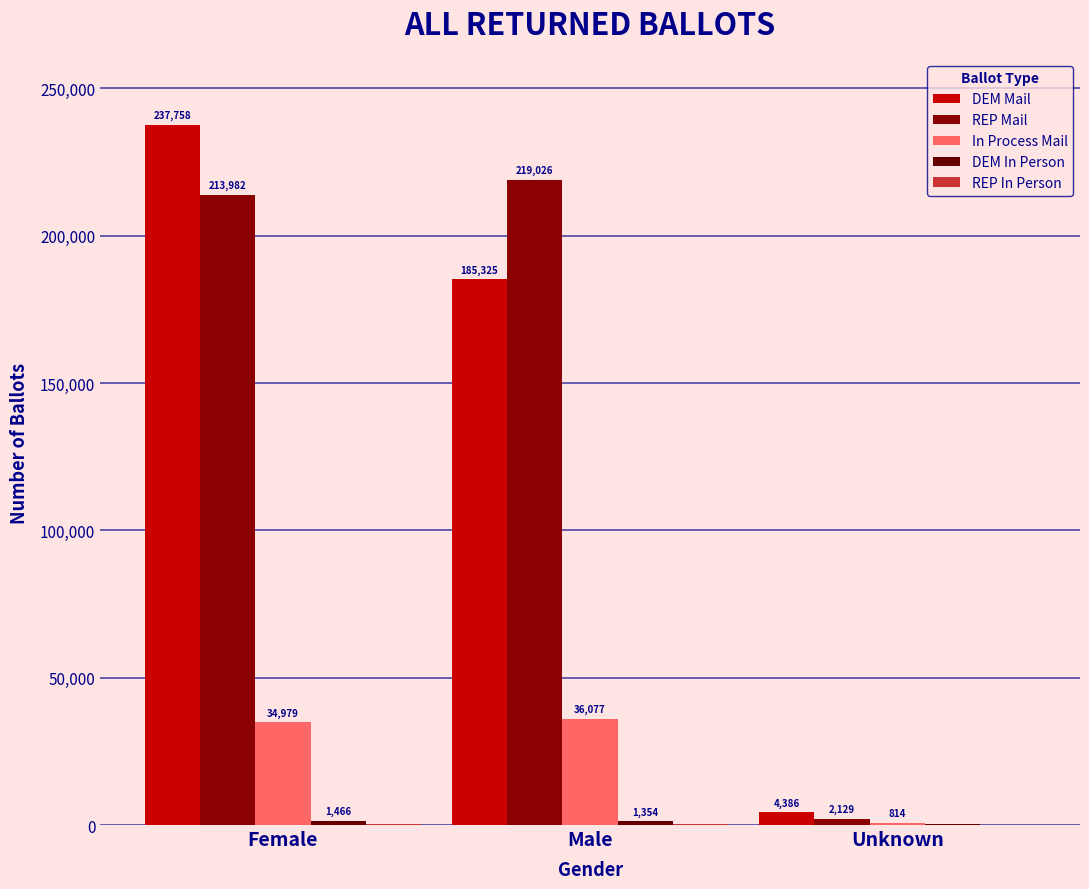

What is the total value across all series at Unknown?

7665